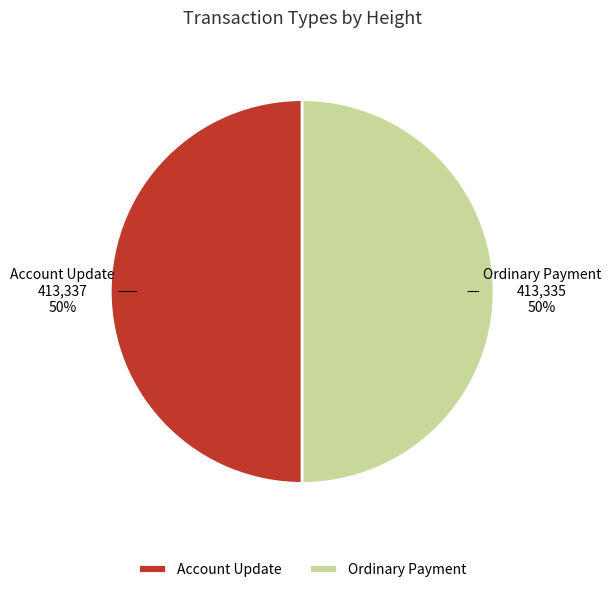

Approximately how many times larger is the value at Account Update compared to Ordinary Payment?

1.0